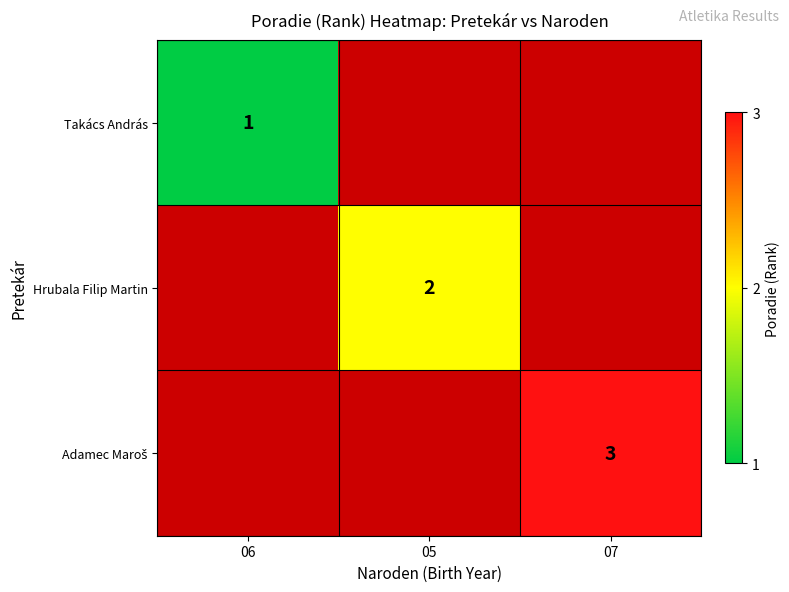

What is the maximum value shown in the chart?

3.0